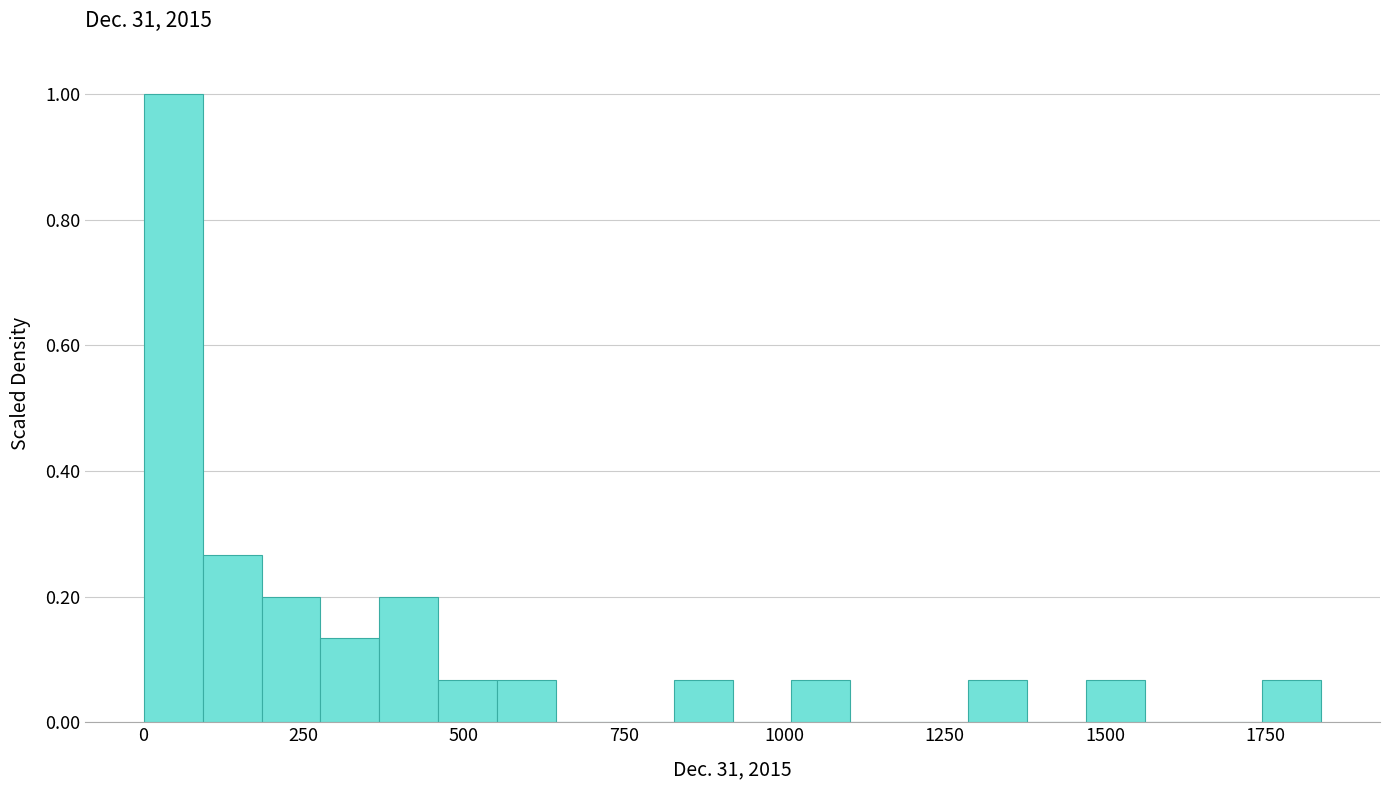

Around what value on the x-axis is the tallest bar? Give the approximate position of its centre, as read against the axis.

50